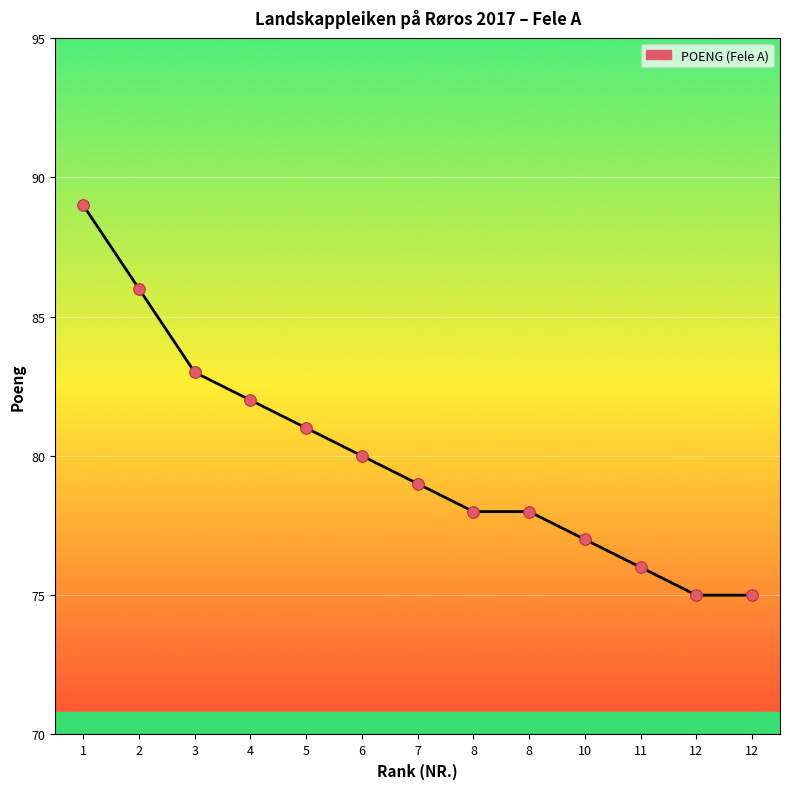

Approximately how many times larger is the value at 5 compared to 8?

1.0